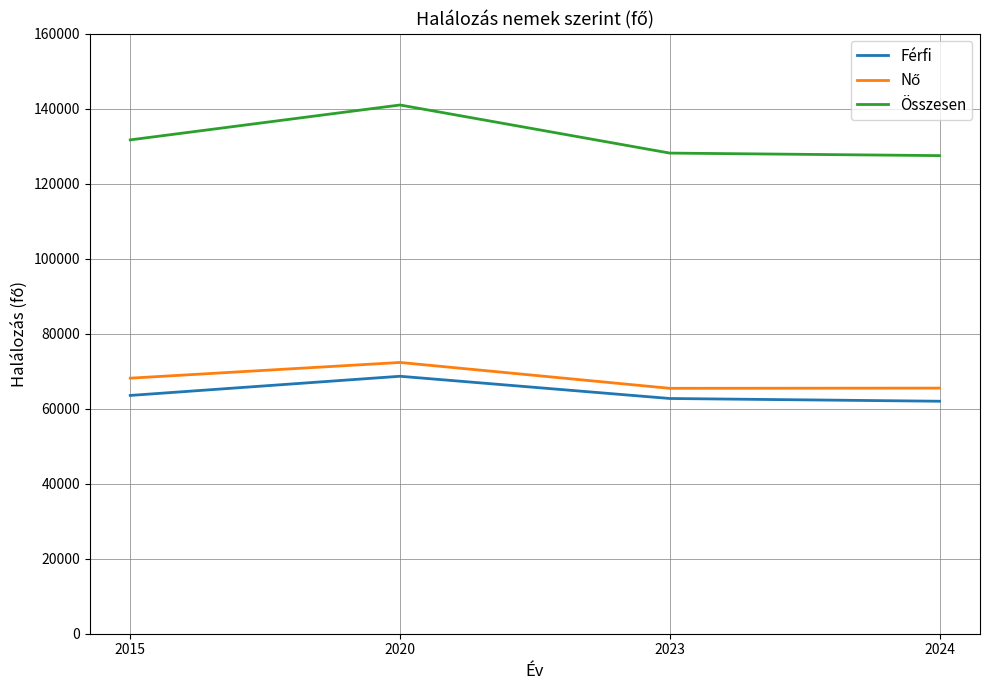

True or false: Összesen and Férfi intersect in this chart.

False